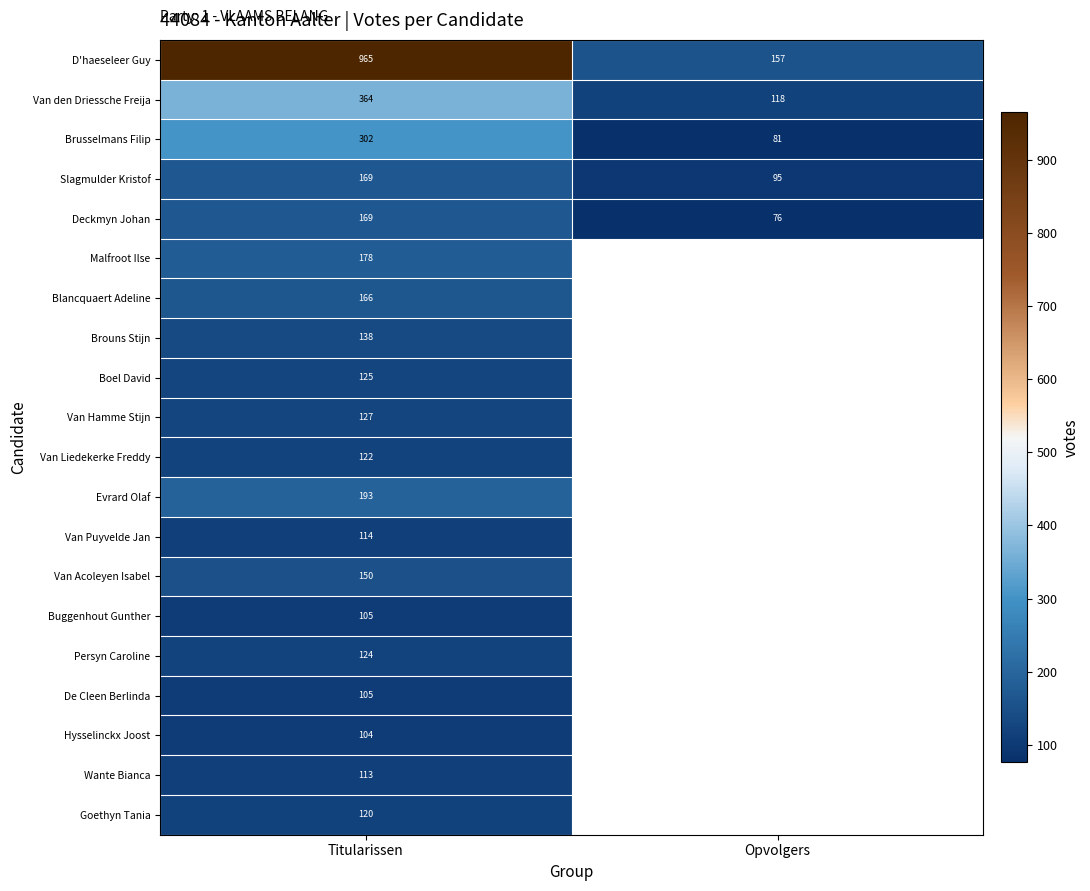

What is the difference between the highest and lowest values at Titularissen?

861